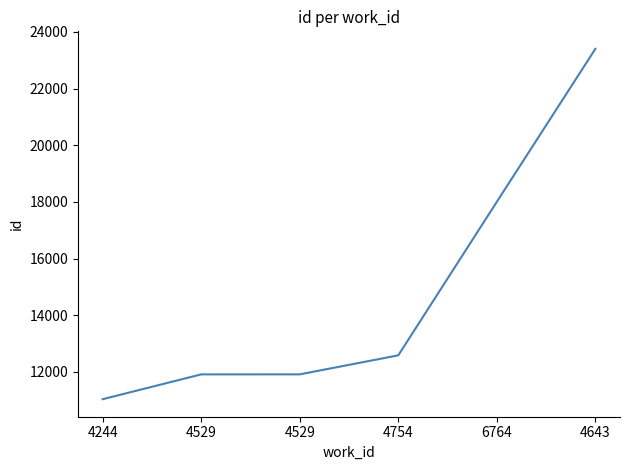

True or false: the data has more than 0 interior local peaks.

False